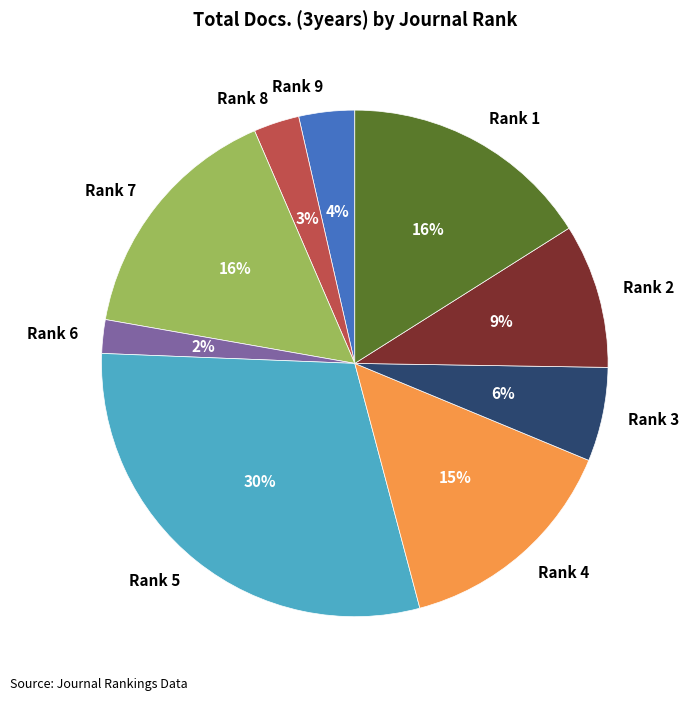

Which slice is the largest?

Rank 5